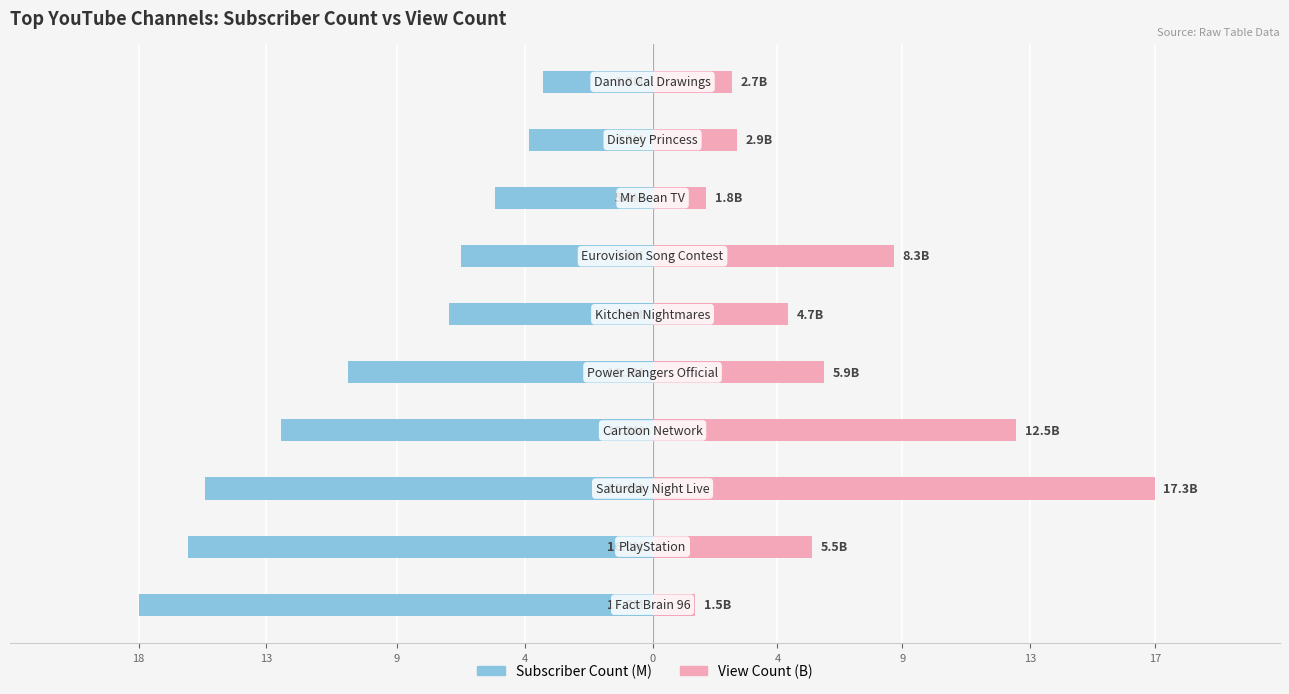

Rank the series at 18 from highest to lowest value.

View Count (B), Subscriber Count (M)